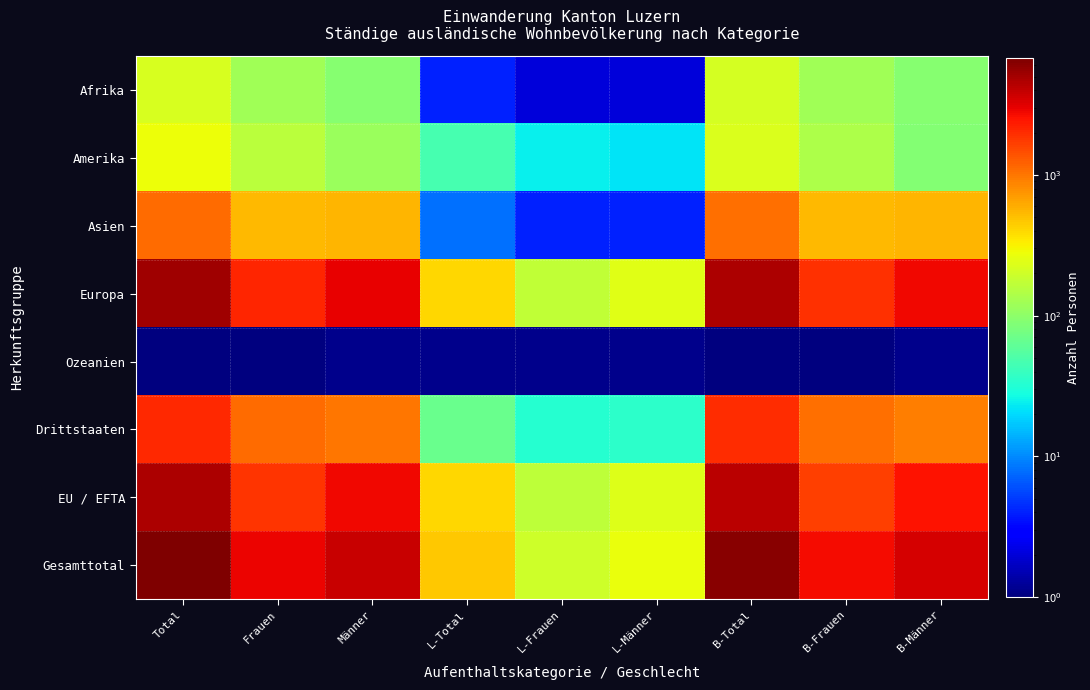

List the series in order of their peak value, lowest first.

Ozeanien, Afrika, Amerika, Asien, Drittstaaten, EU / EFTA, Europa, Gesamttotal